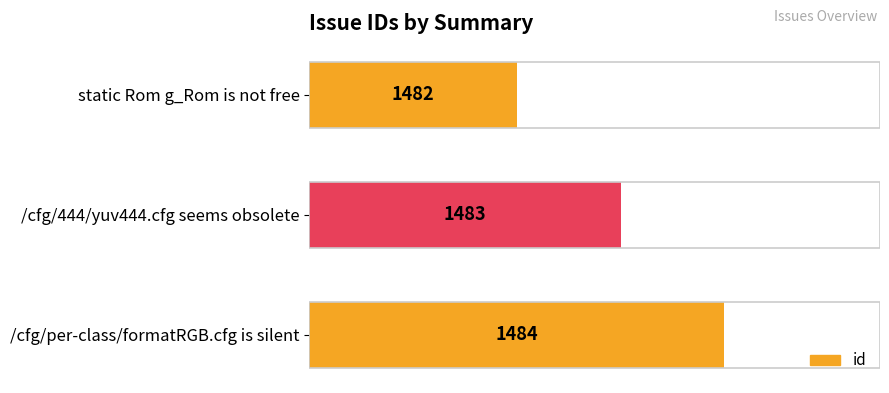

True or false: the data shows 469 at /cfg/444/yuv444.cfg seems obsolete.

False